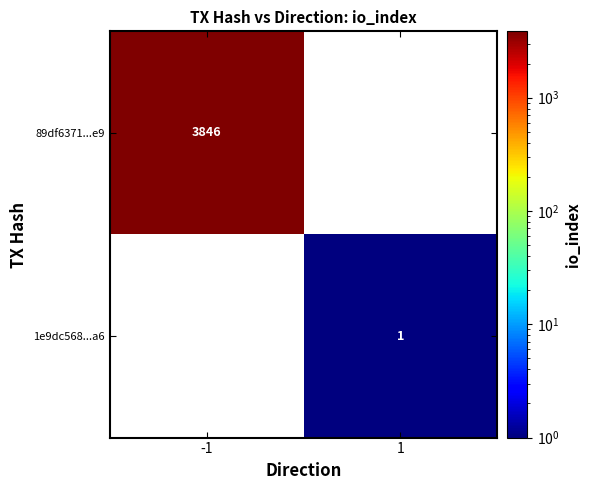

True or false: 89df6371...e9 has a value of 3846 at -1.

True